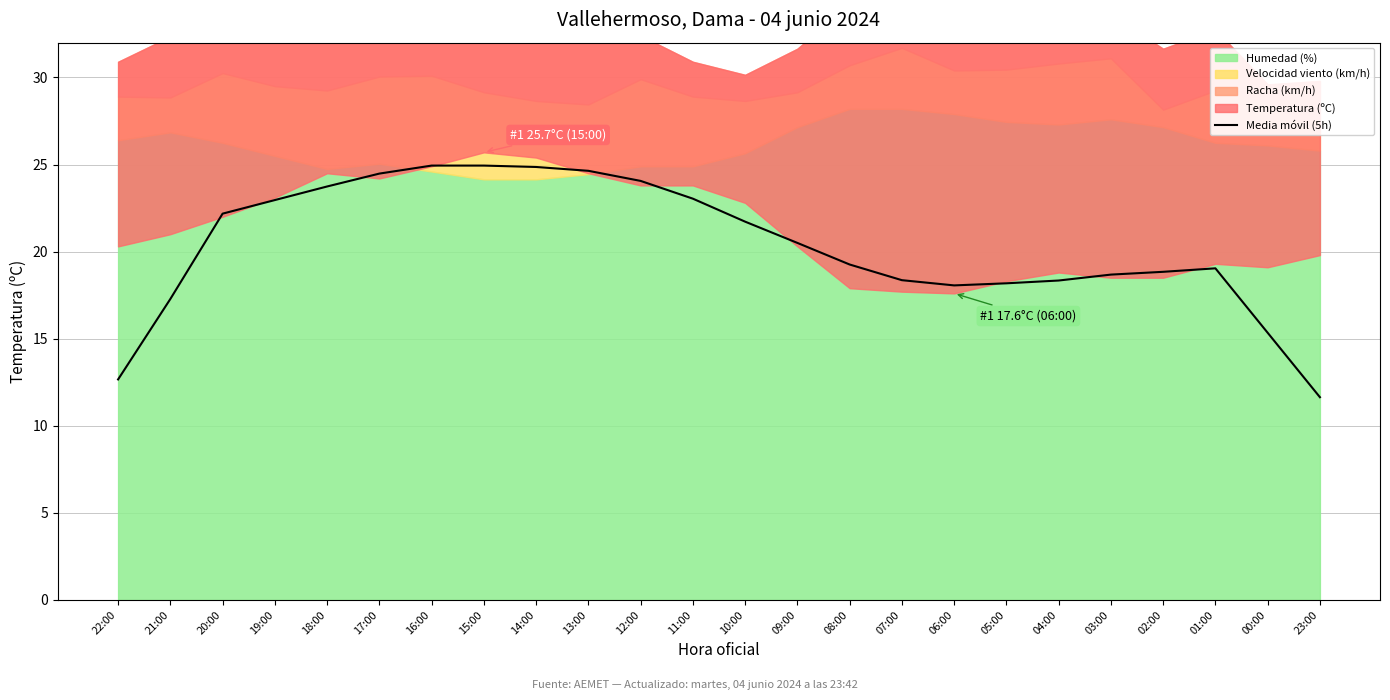

How many lines are shown in the chart?

1